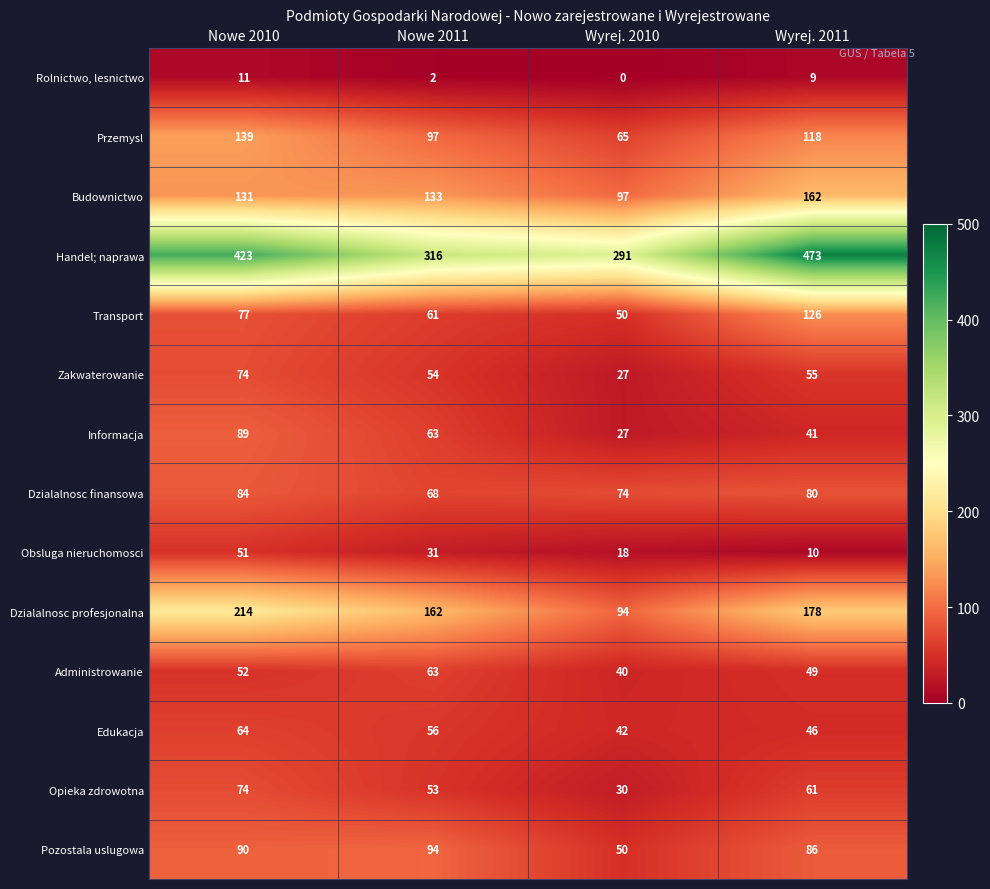

How many Administrowanie values are between 49 and 63?

3